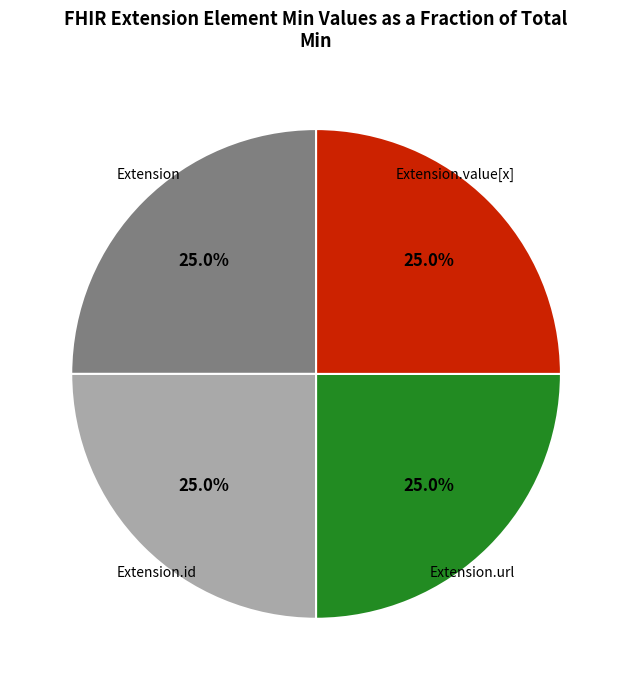

Is there a majority slice in this chart?

No